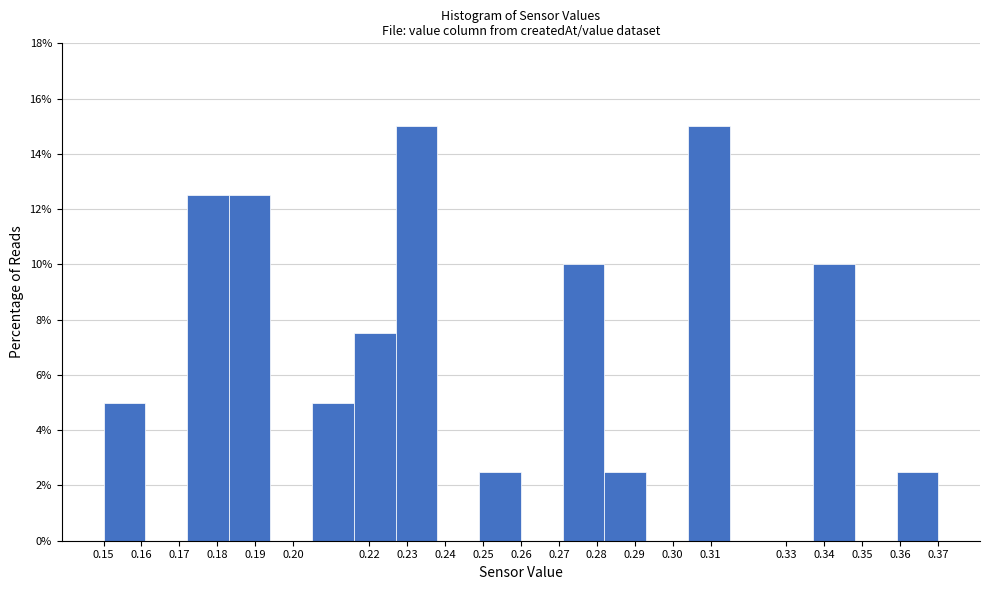

What is the height of the bar covering 0.304 to 0.315 on the x-axis? The values are not printed on the chart, so give them approximately, as read against the axis.

15.0